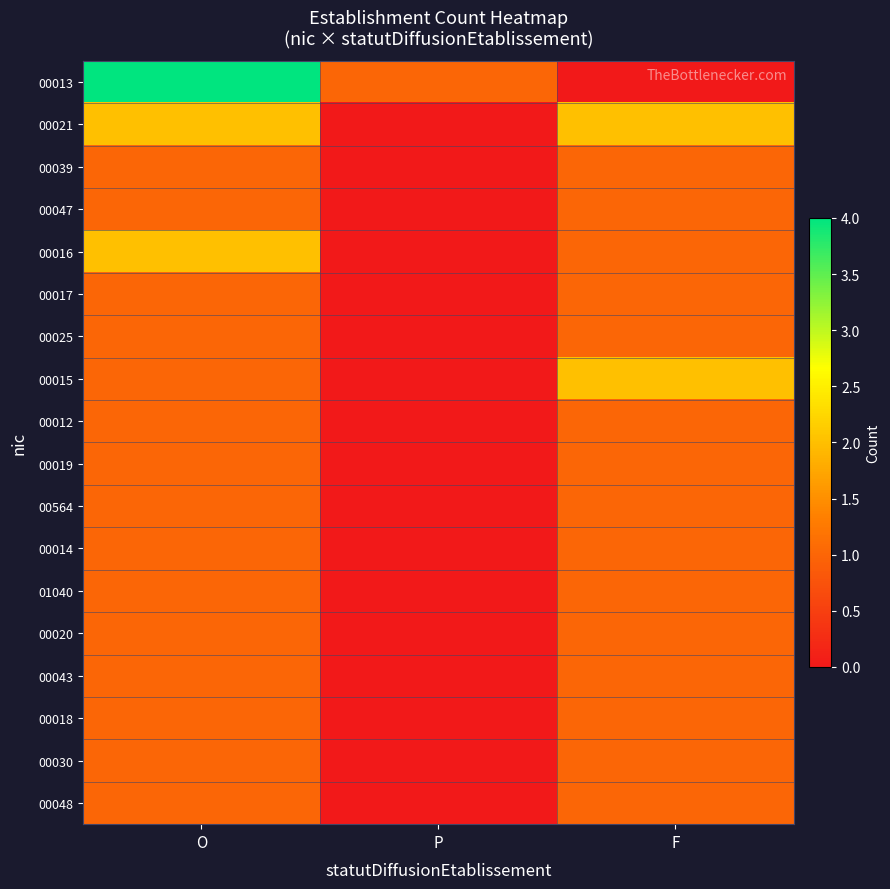

Reading left to right, list all the values displayed in this chart.

00013: O=4	P=1	F=0
00021: O=2	P=0	F=2
00039: O=1	P=0	F=1
00047: O=1	P=0	F=1
00016: O=2	P=0	F=1
00017: O=1	P=0	F=1
00025: O=1	P=0	F=1
00015: O=1	P=0	F=2
00012: O=1	P=0	F=1
00019: O=1	P=0	F=1
00564: O=1	P=0	F=1
00014: O=1	P=0	F=1
01040: O=1	P=0	F=1
00020: O=1	P=0	F=1
00043: O=1	P=0	F=1
00018: O=1	P=0	F=1
00030: O=1	P=0	F=1
00048: O=1	P=0	F=1